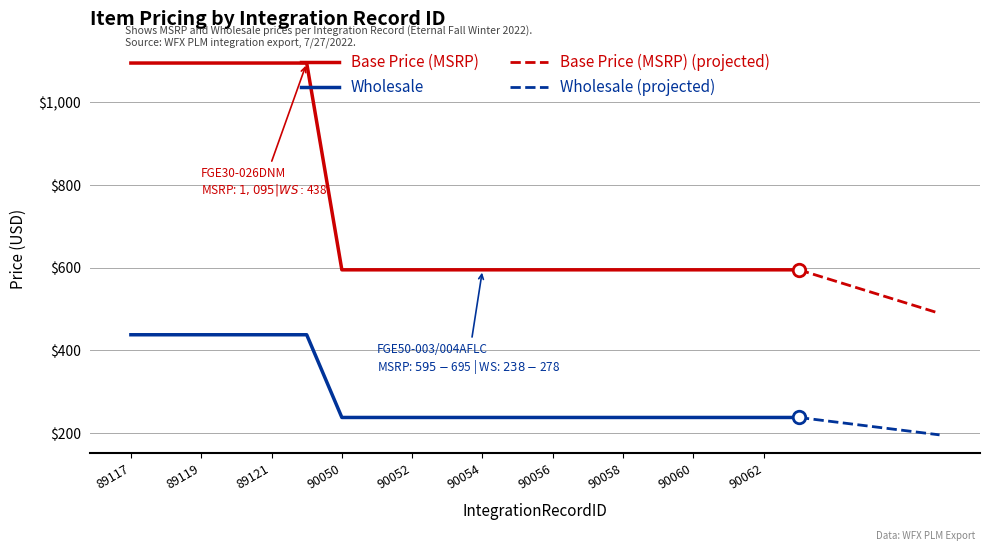

What is the total value across all series at 89120?

1533